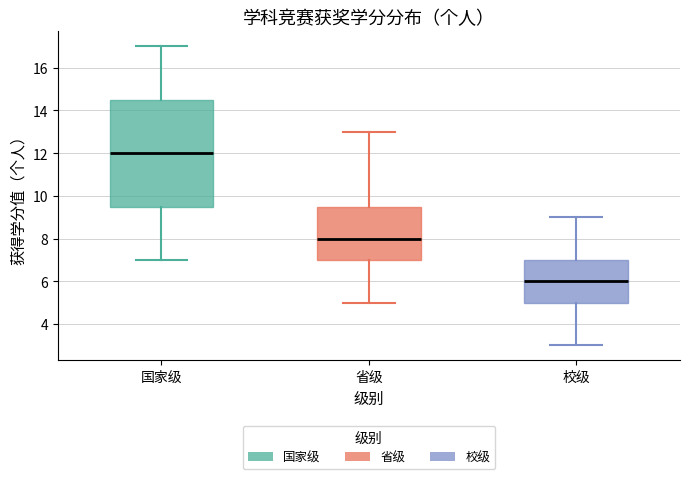

Reading left to right, transcribe this box plot: for each box, give where its median line is, the range the box spans, and where its two whiskers end, as read against the y-axis. The values are not printed on the chart, so give them approximately, as read against the axis.

国家级: median 12.0, box 9.6 to 14.6, whiskers 7.0 to 17.0
省级: median 8.0, box 7.0 to 9.6, whiskers 5.0 to 13.0
校级: median 6.0, box 5.0 to 7.0, whiskers 3.0 to 9.0